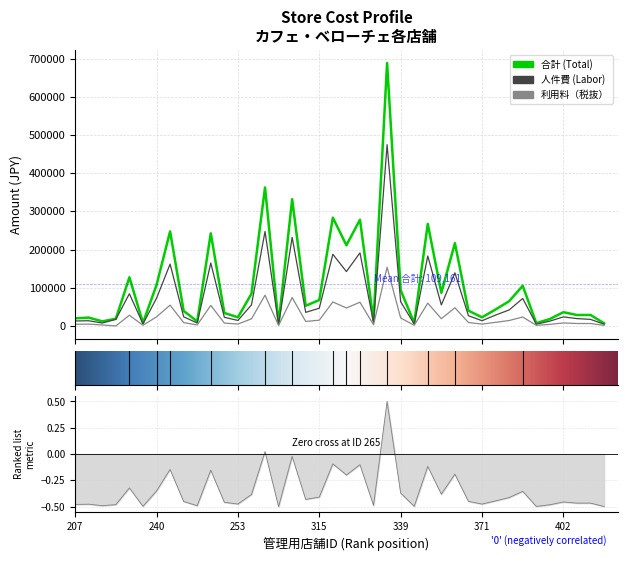

True or false: 合計 has more than 2 points higher than both neighbors.

True